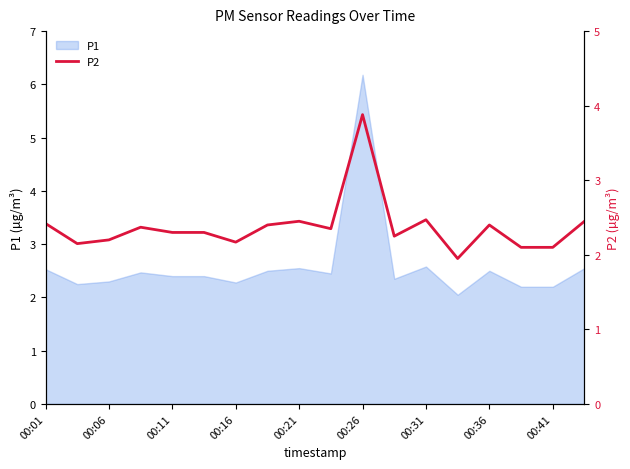

The value of P1 at 00:36 is 2.5. True or false?

True